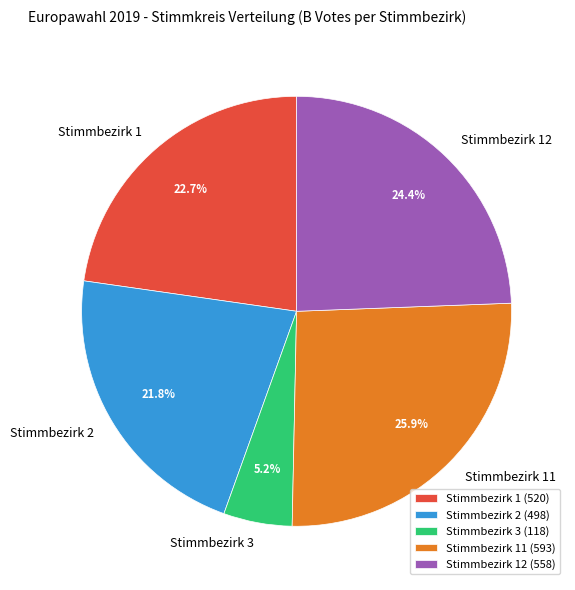

What percentage is the Stimmbezirk 11 slice, to the nearest percent?

26%